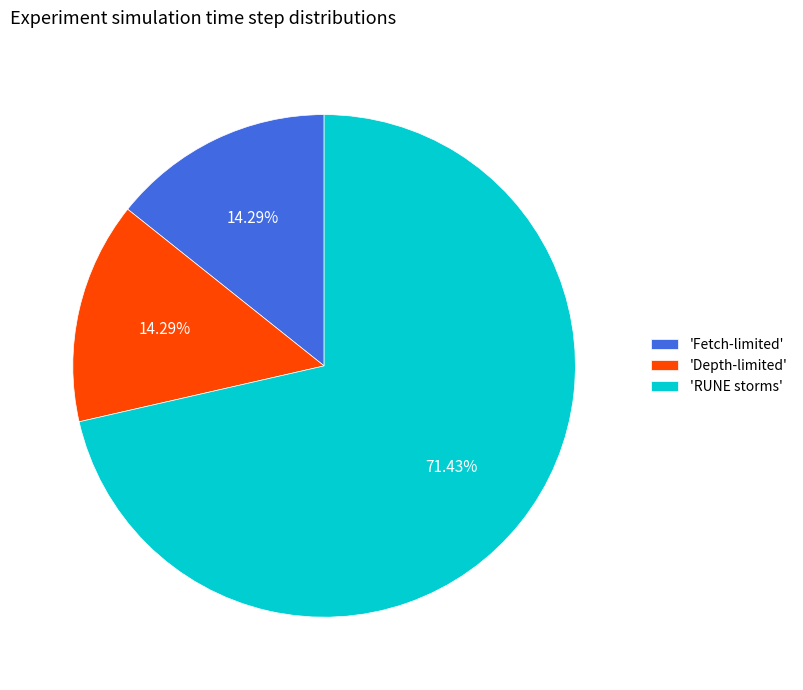

Which category has the biggest portion of the pie?

'RUNE storms'